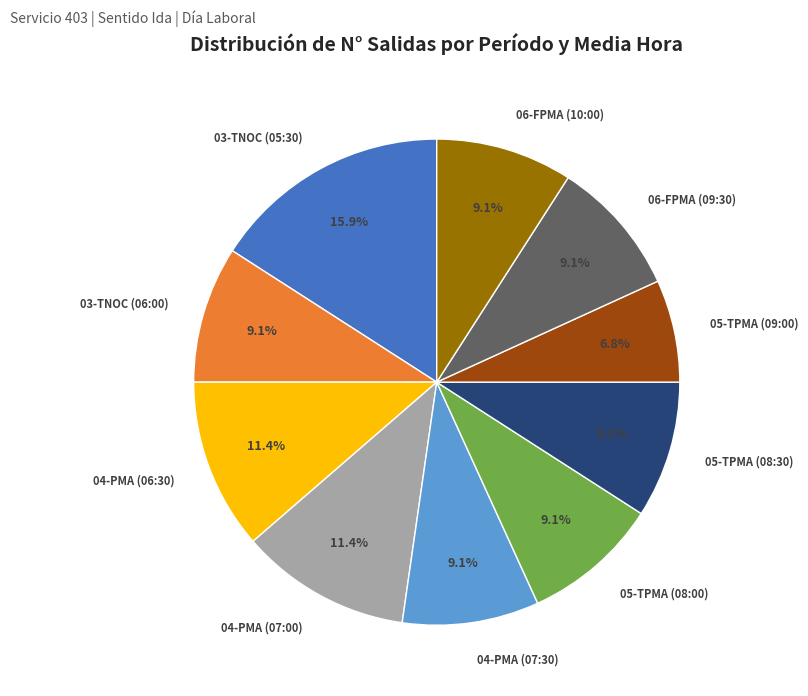

Does 04-PMA (06:30) account for over 50% of the chart?

No